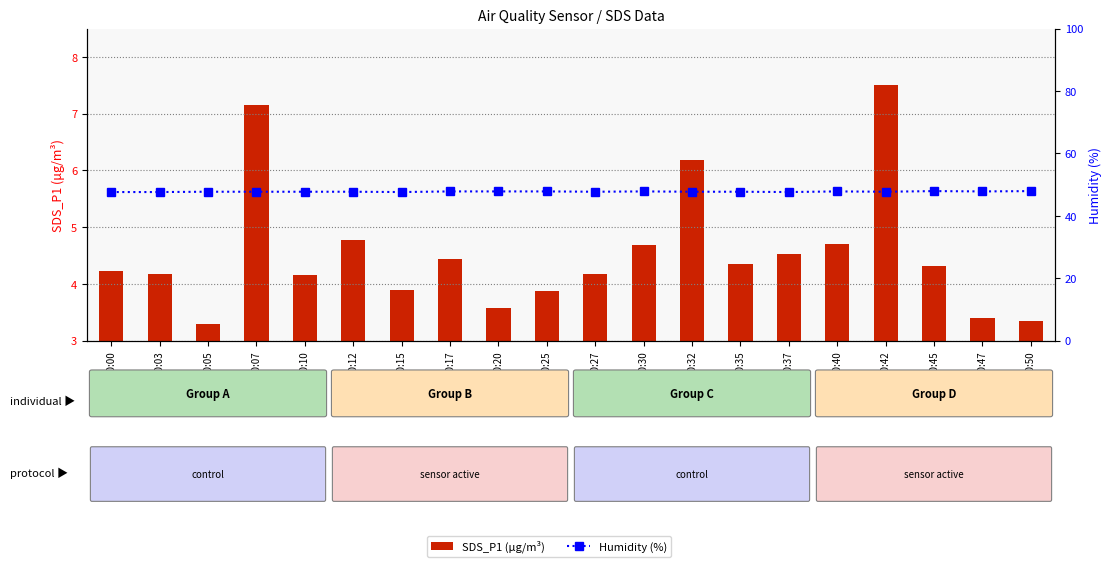

Which series has the largest total across all categories?

Humidity